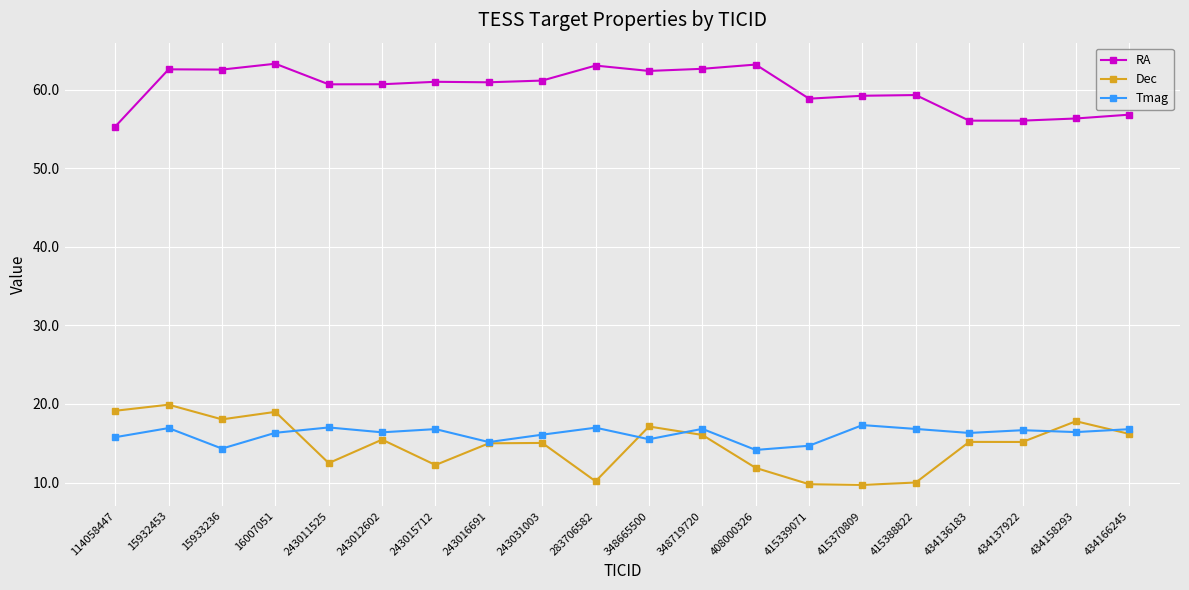

In Dec, how many points are higher than both neighbors (excluding endpoints)?

7